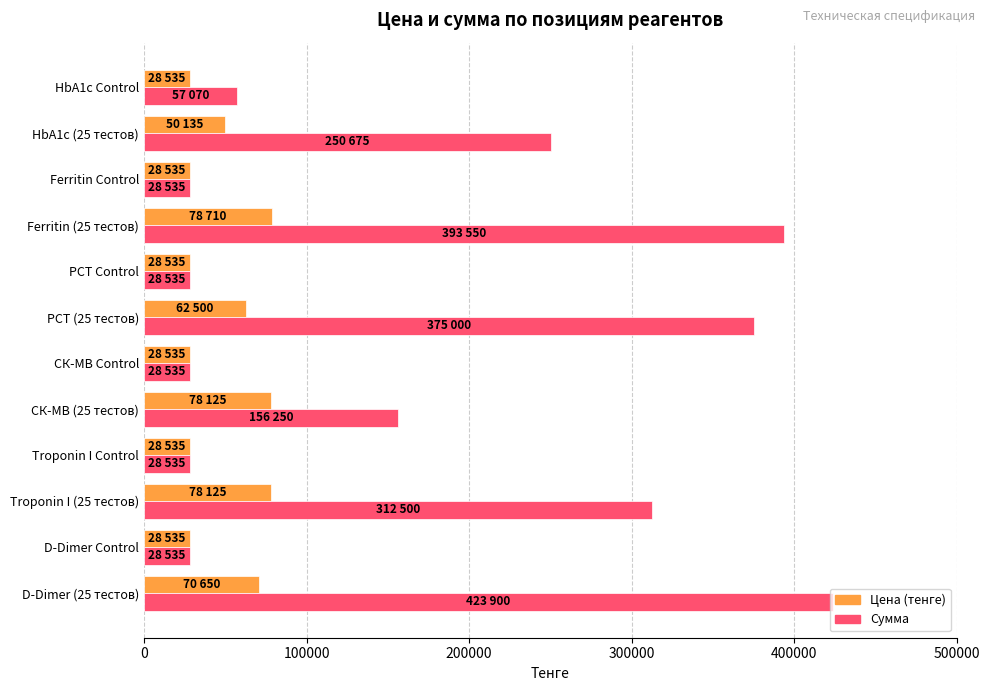

Count the number of data series in this chart.

2